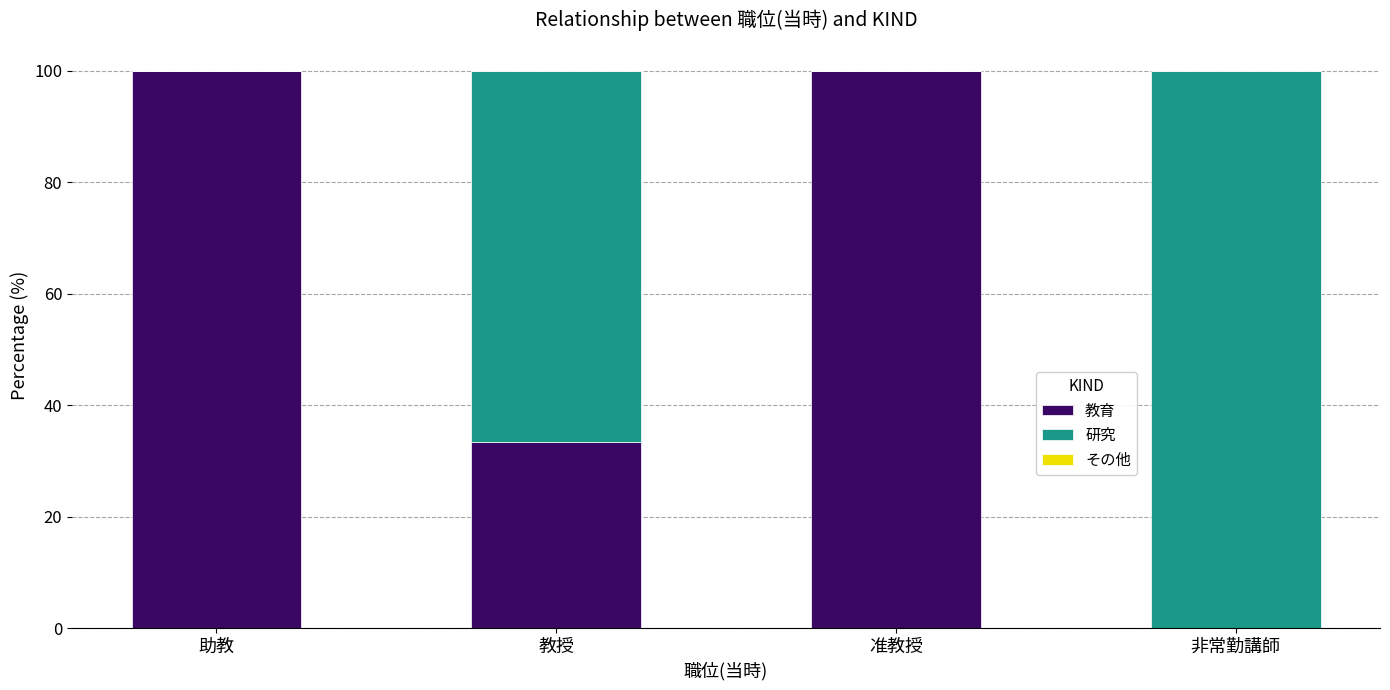

What is the sum of all 教育 values?

233.3